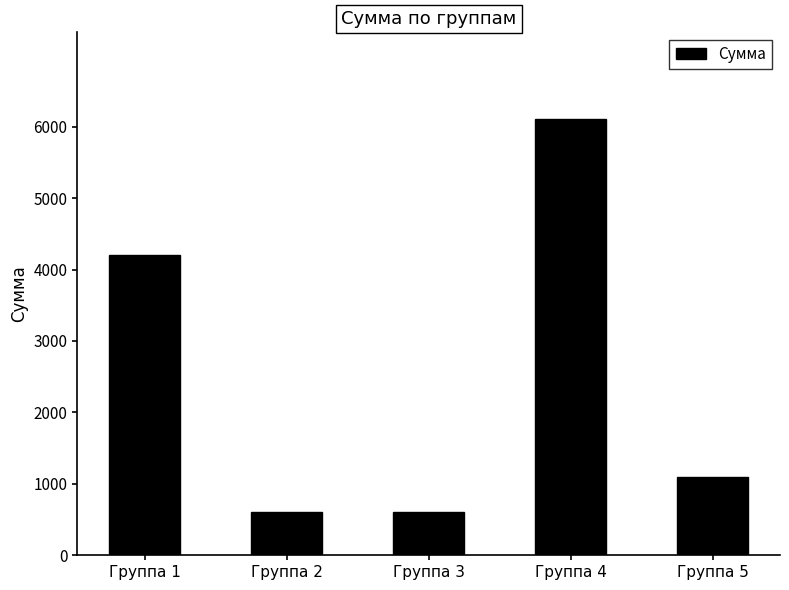

Is it true that the value at Группа 4 is 8177?

False